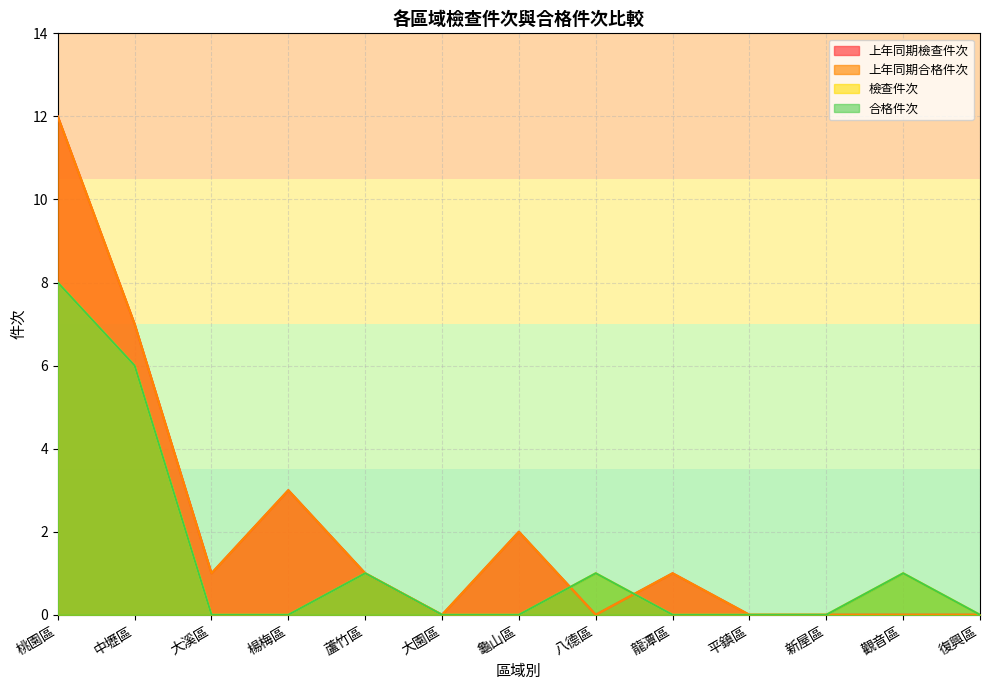

What is the average value of the 檢查件次 series?

1